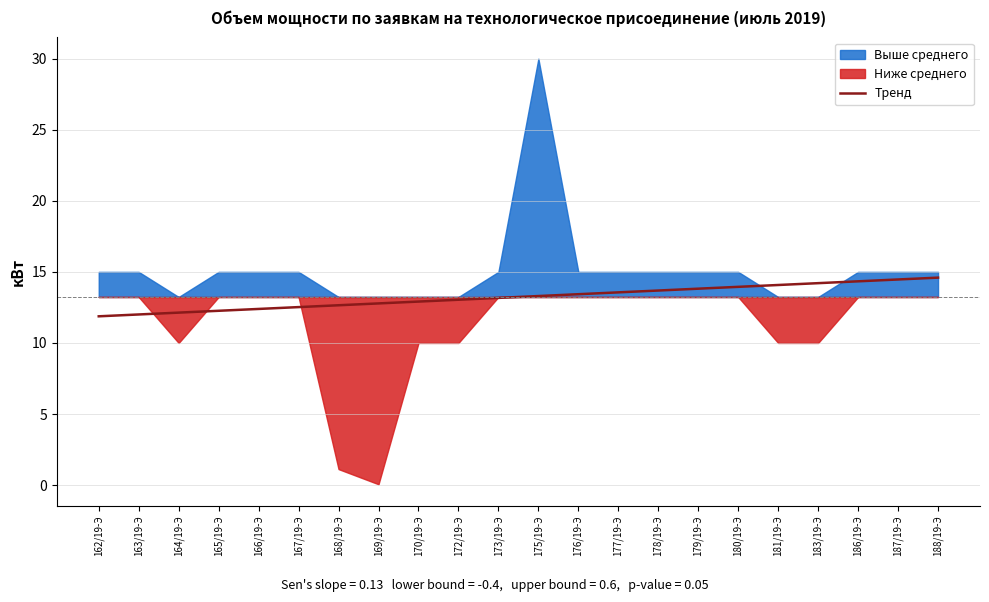

What is the change in value from 175/19-Э to 179/19-Э?

+0.5